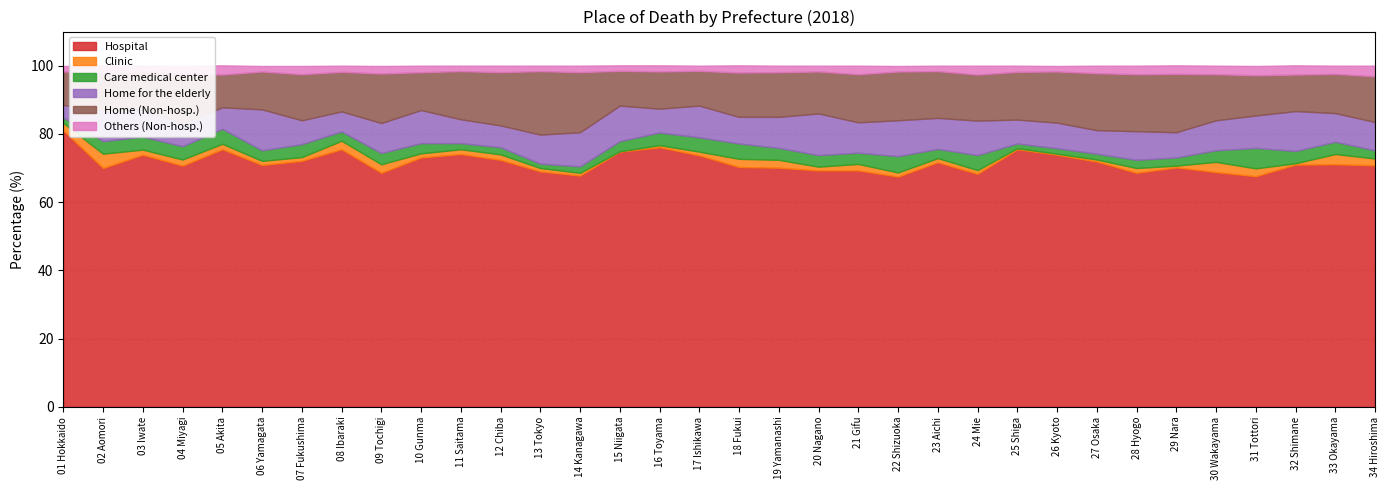

True or false: Home (Non-hosp.) has more than 1 interior local peaks.

True